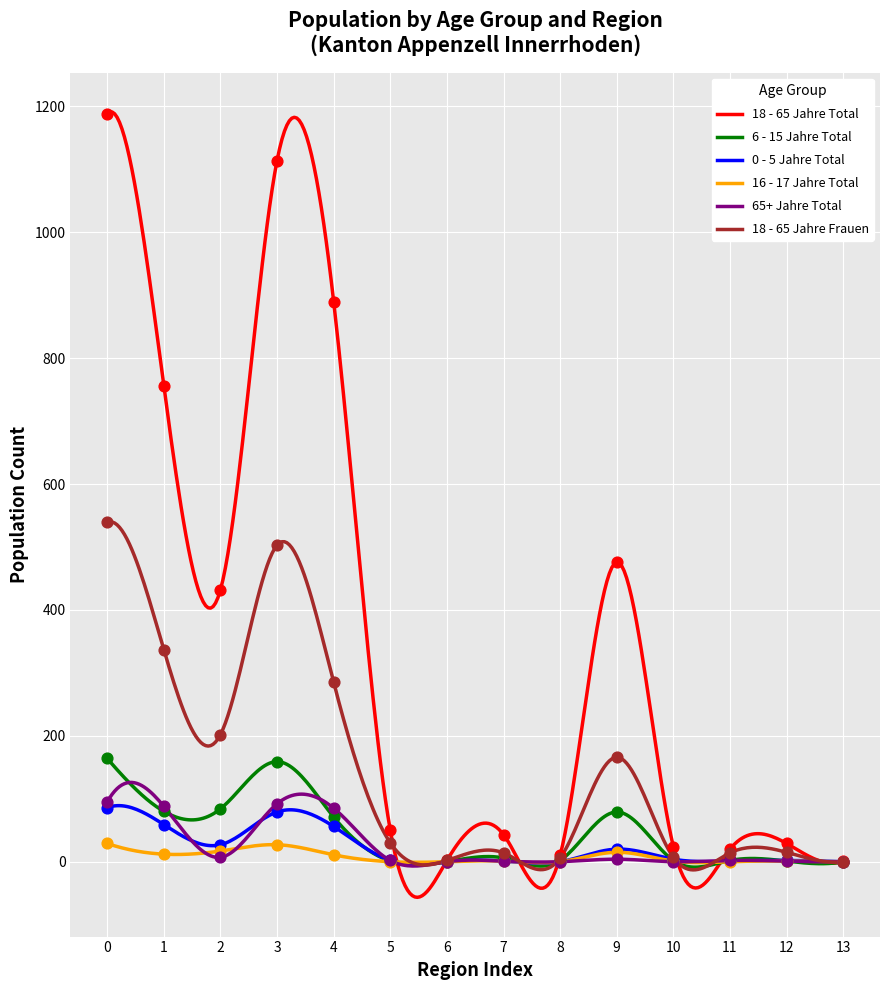

Which series has the largest total across all categories?

18 - 65 Jahre Total